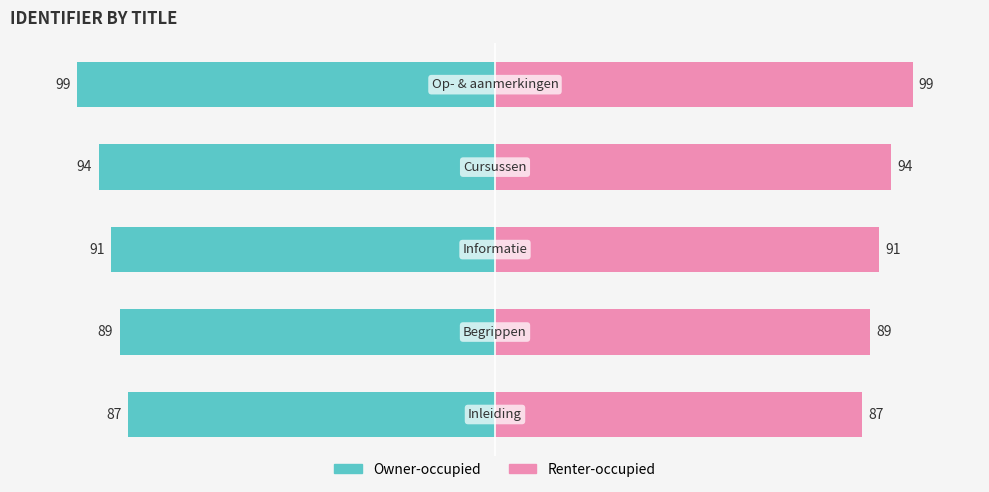

What value does the Owner-occupied series have at 2, to the nearest 10?

-90